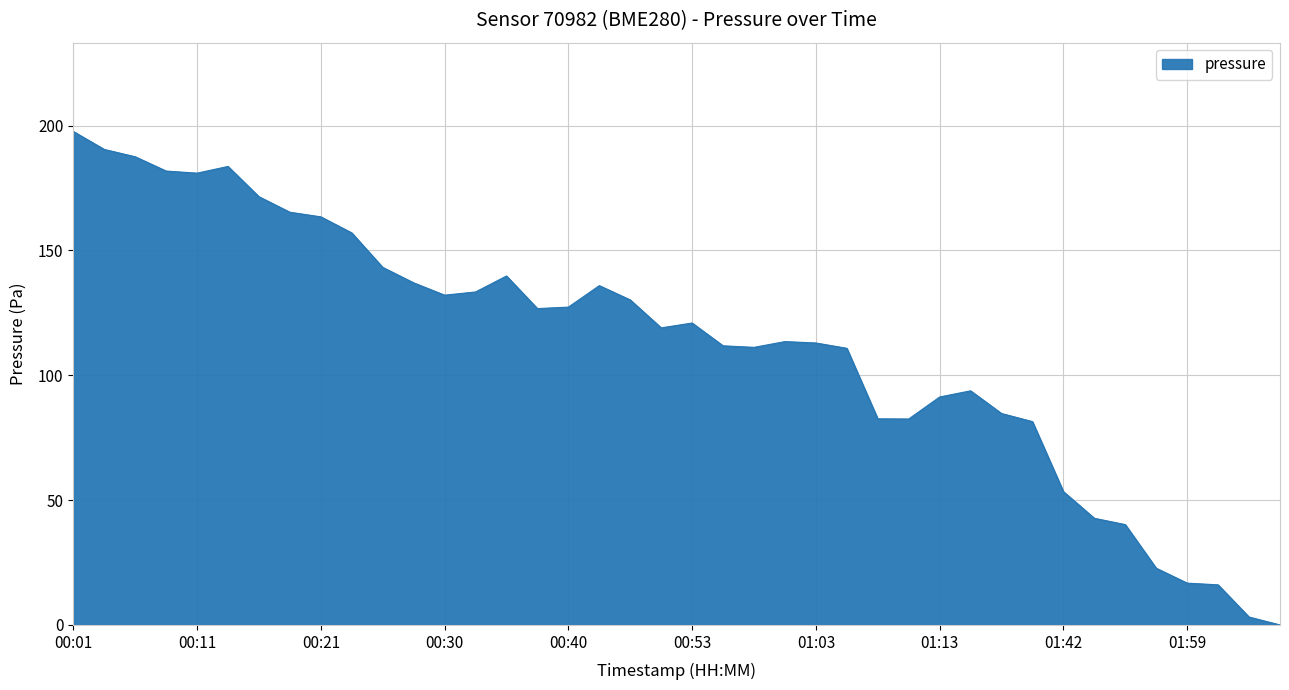

What is the greatest value displayed?

197.7